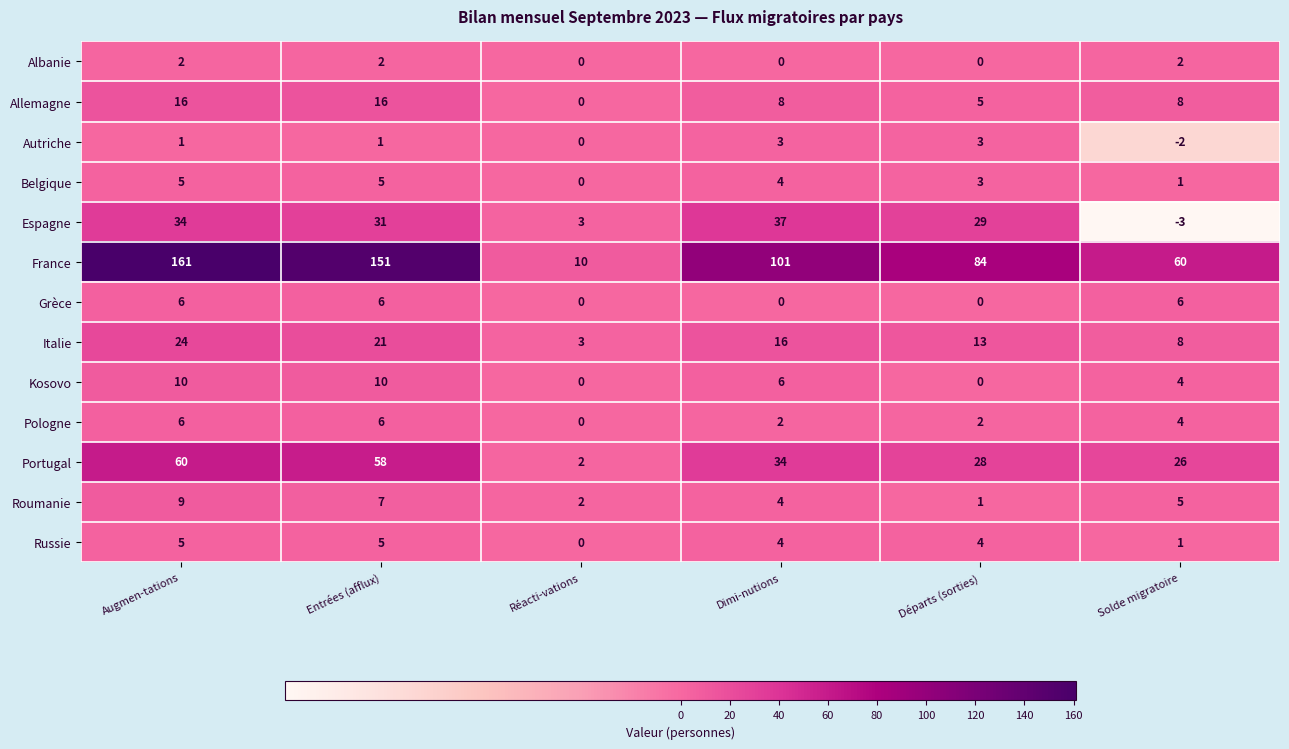

Which series has the largest range (max minus min)?

France